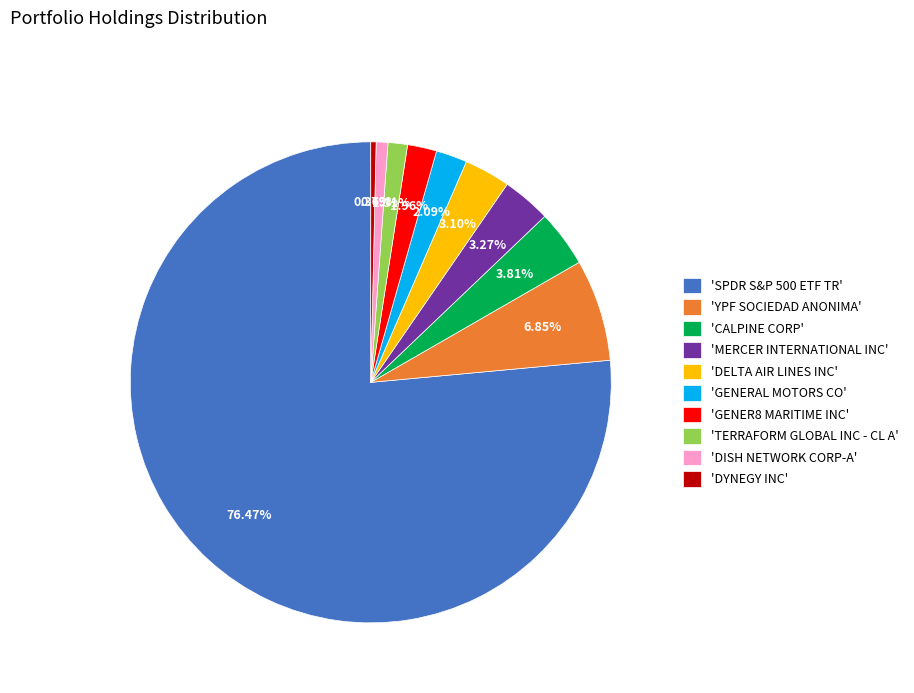

Which category has the biggest portion of the pie?

'SPDR S&P 500 ETF TR'